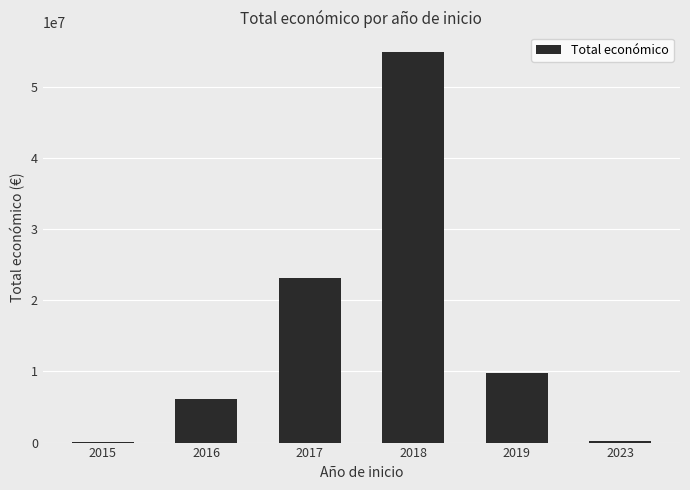

What is the sum of all values?

94284605